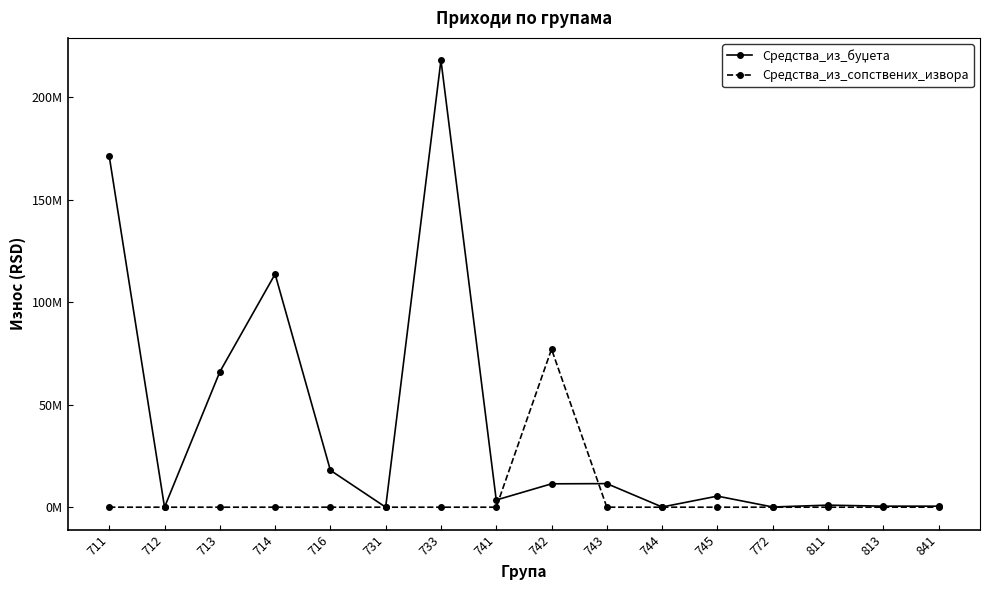

The value of Средства_из_сопствених_извора at 731 is 24007144. True or false?

False